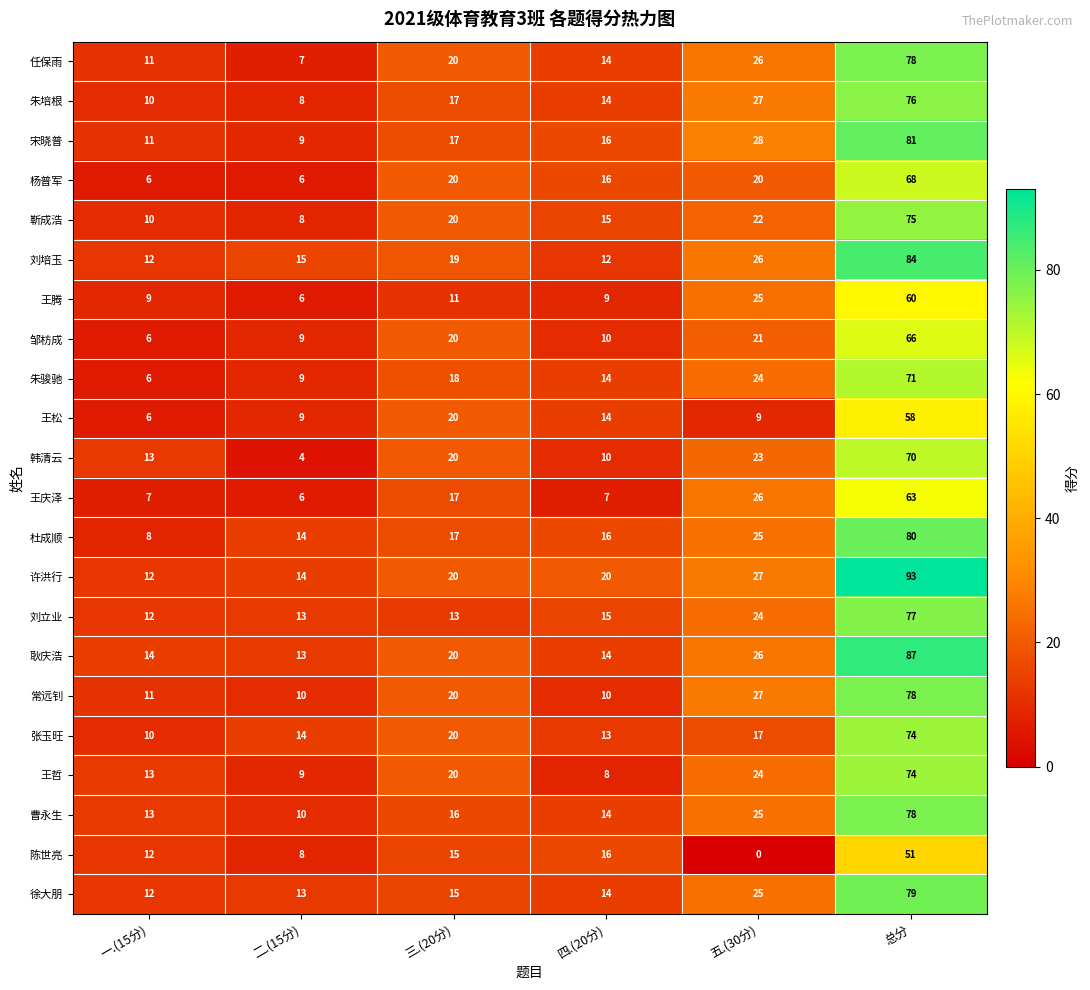

What is the difference between the highest and lowest values at 三.(20分)?

9